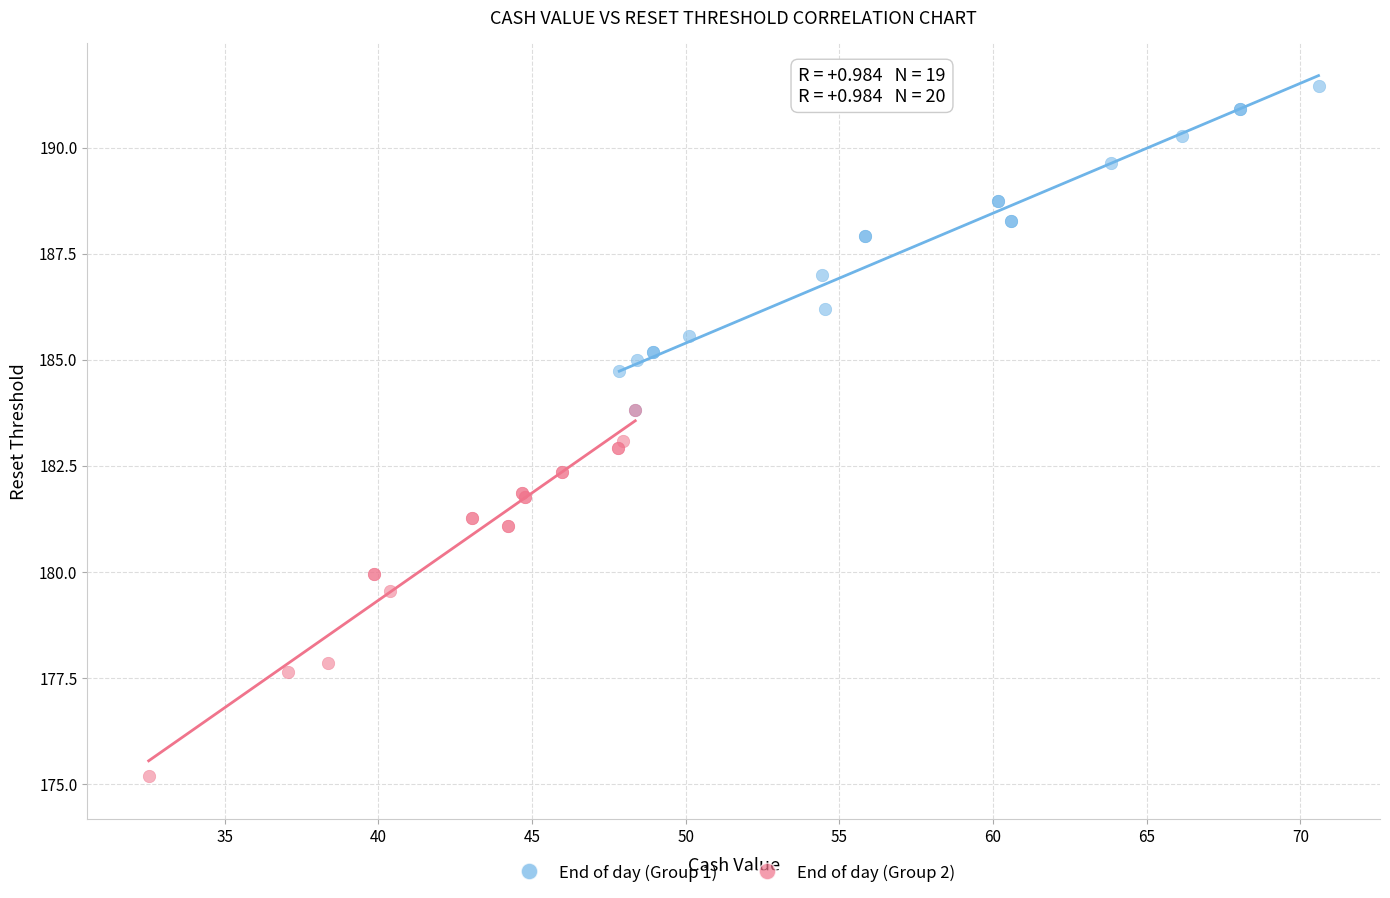

Which series has the largest Y range (max minus min)?

End of day (Group 2)